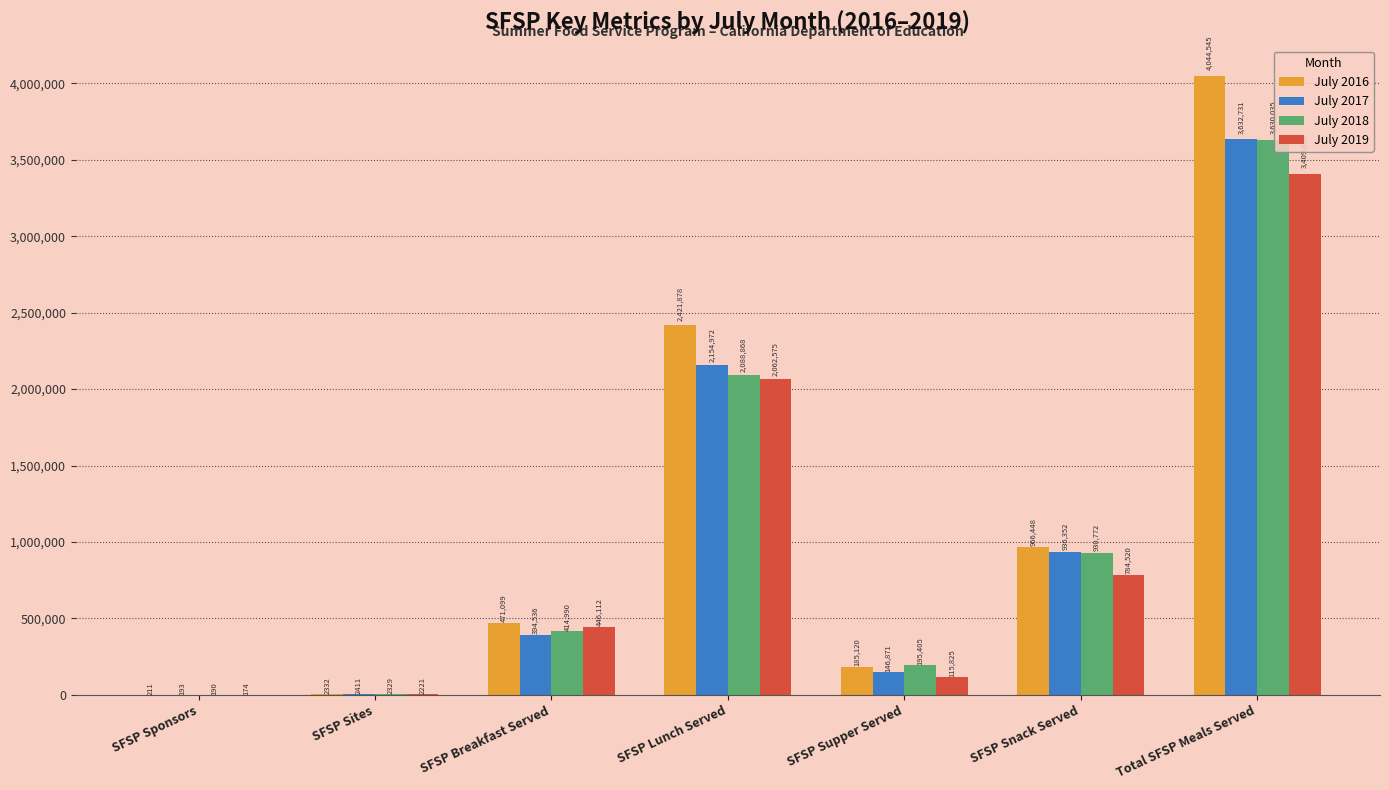

Reading right to left, list all the values displayed in this chart.

July 2016: Total SFSP Meals Served=4044545	SFSP Snack Served=966448	SFSP Supper Served=185120	SFSP Lunch Served=2421878	SFSP Breakfast Served=471099	SFSP Sites=2332	SFSP Sponsors=211
July 2017: Total SFSP Meals Served=3632731	SFSP Snack Served=936352	SFSP Supper Served=146871	SFSP Lunch Served=2154972	SFSP Breakfast Served=394536	SFSP Sites=2411	SFSP Sponsors=193
July 2018: Total SFSP Meals Served=3630035	SFSP Snack Served=930772	SFSP Supper Served=195405	SFSP Lunch Served=2088868	SFSP Breakfast Served=414990	SFSP Sites=2329	SFSP Sponsors=190
July 2019: Total SFSP Meals Served=3409032	SFSP Snack Served=784520	SFSP Supper Served=115825	SFSP Lunch Served=2062575	SFSP Breakfast Served=446112	SFSP Sites=2221	SFSP Sponsors=174